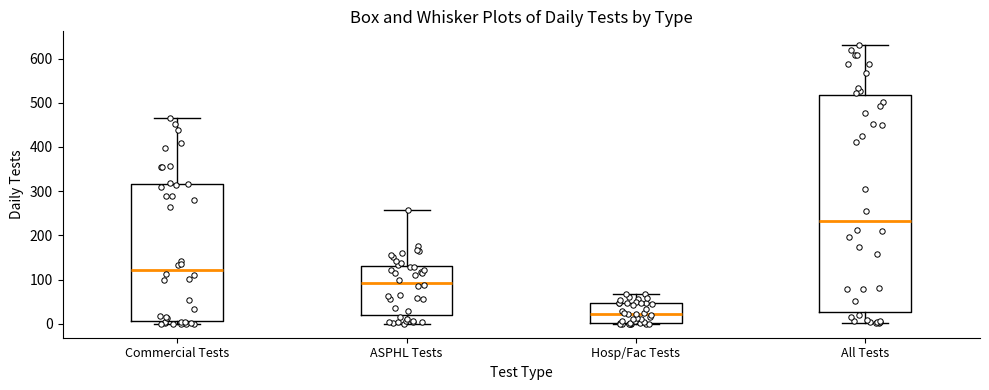

Where is the lower edge of the box for ASPHL Tests on the y-axis? The values are not printed on the chart, so give them approximately, as read against the axis.

20